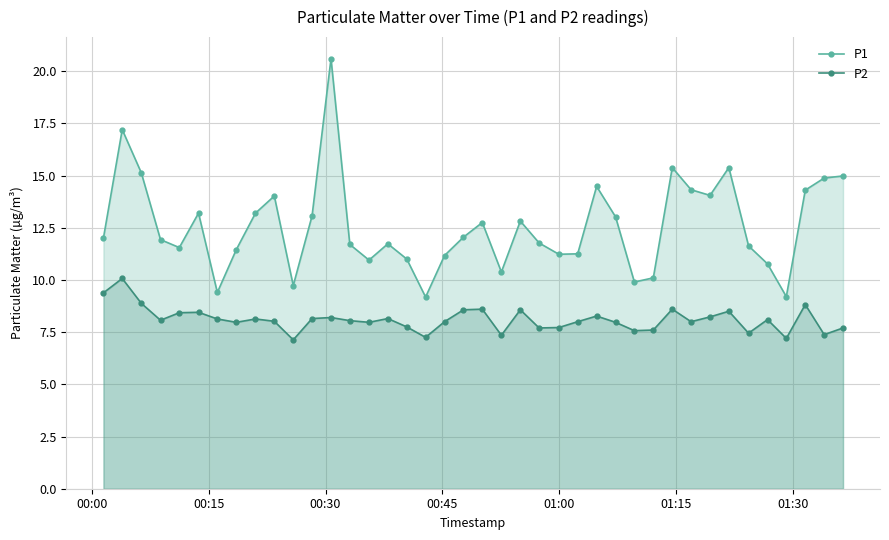

What is the average value of the P1 series?

12.6